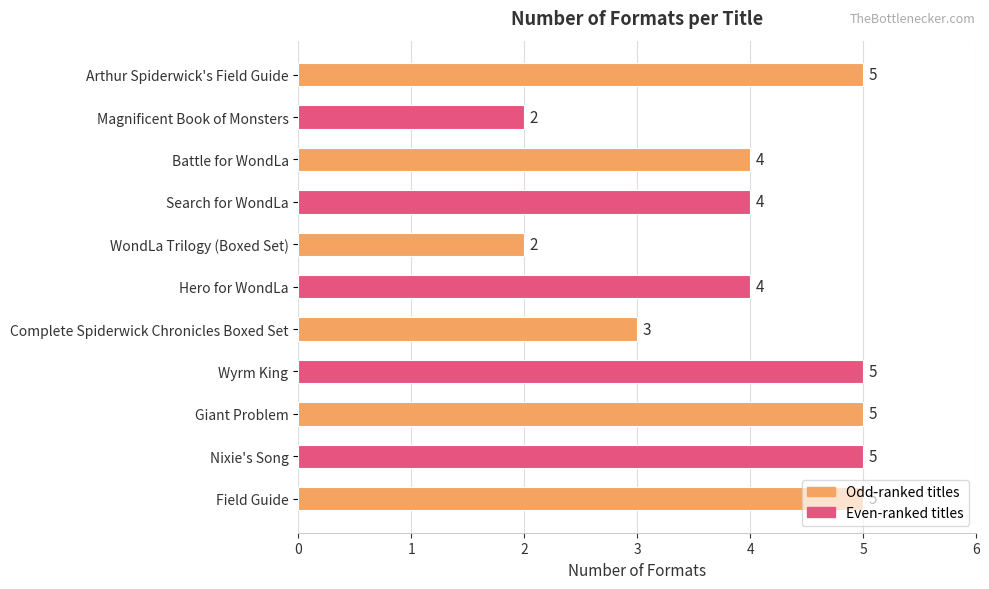

What is the maximum value shown in the chart?

5